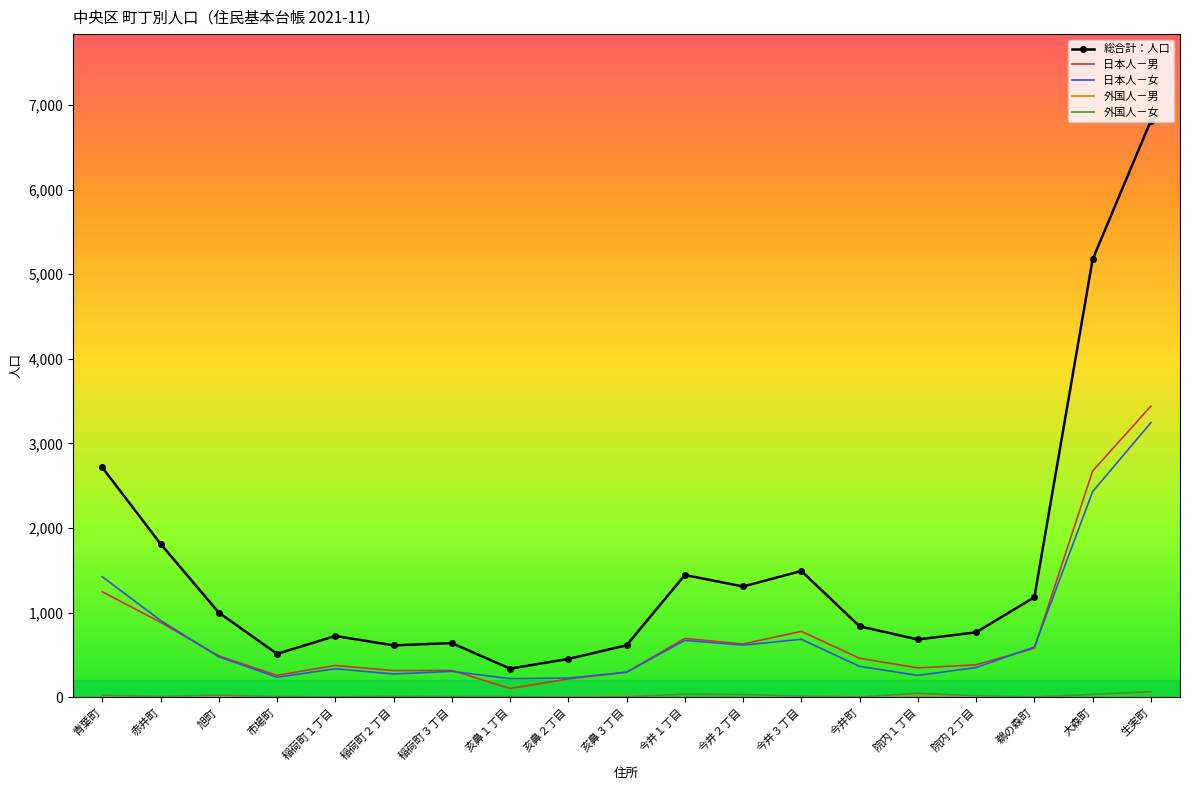

At which category is the sum across all series the highest?

生実町